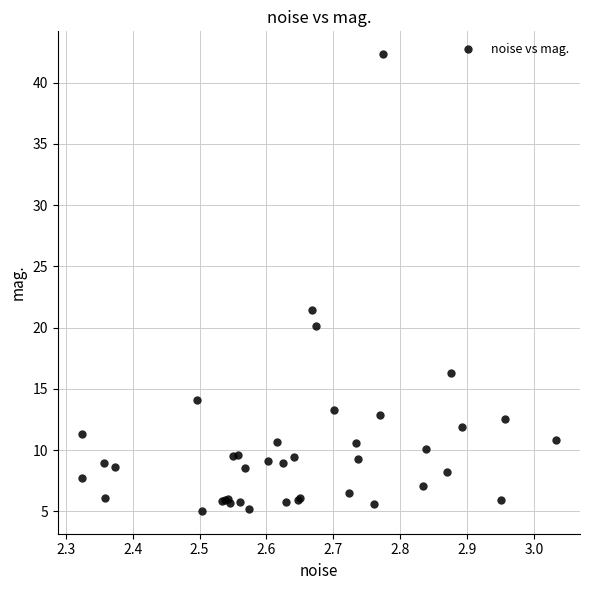

What Y value in the scatter plot is closest to 23?

21.4